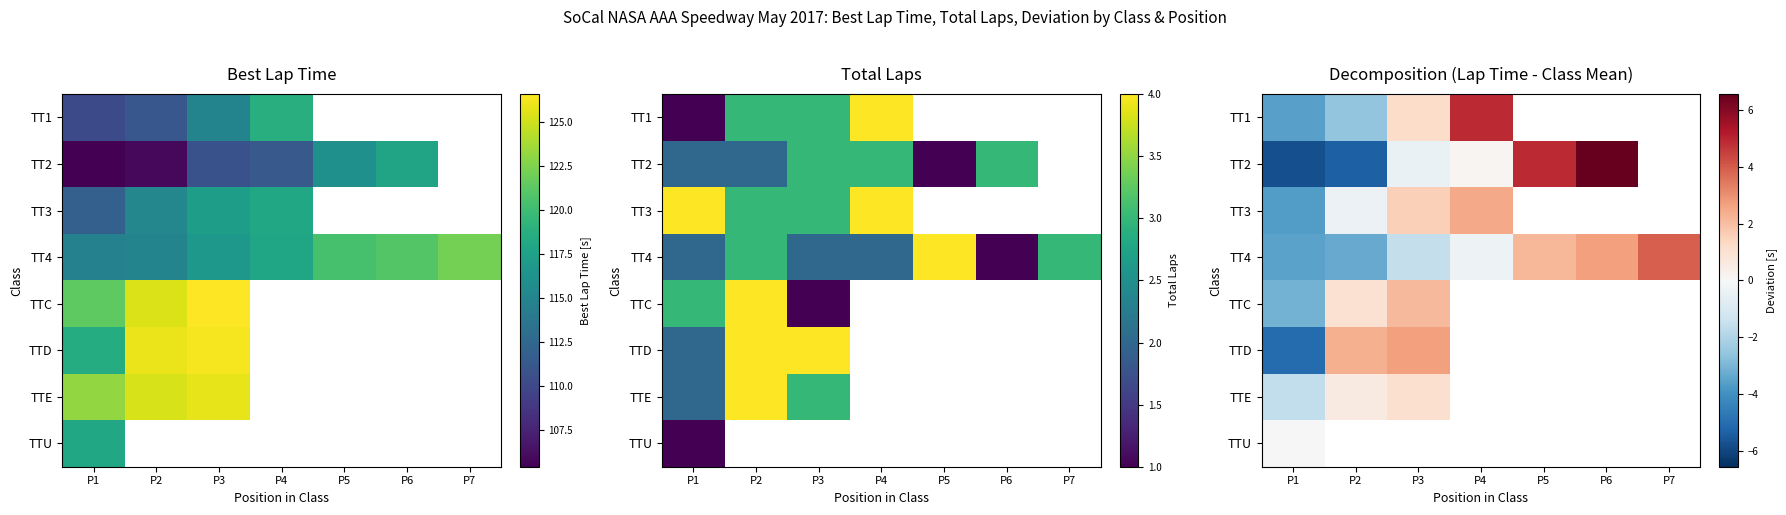

How many negative values does the TTE series have?

1